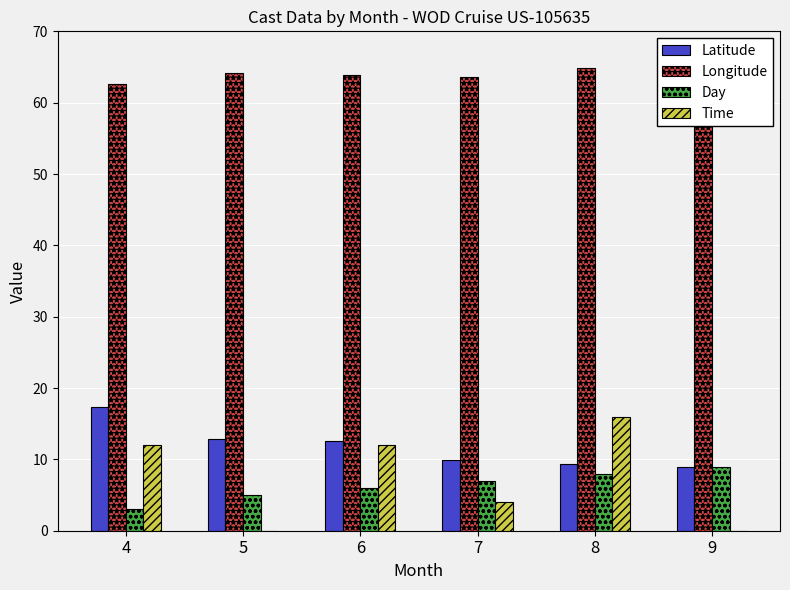

What is the difference between the second highest and minimum values in the Time series?

12.0